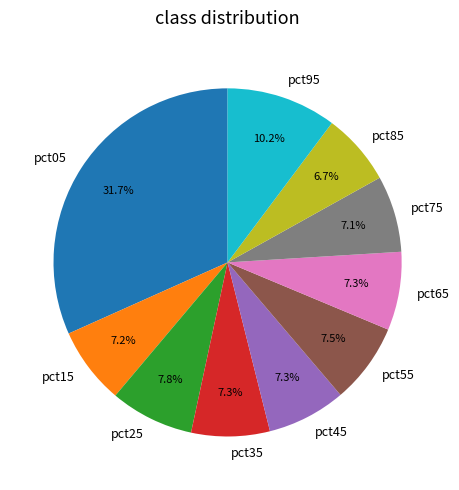

How many slices are in this pie chart?

10